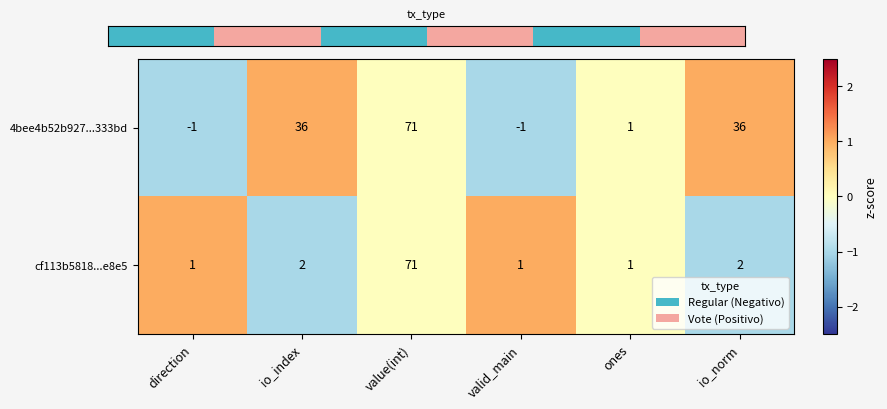

Which series has the widest spread of values?

4bee4b52b927...333bd